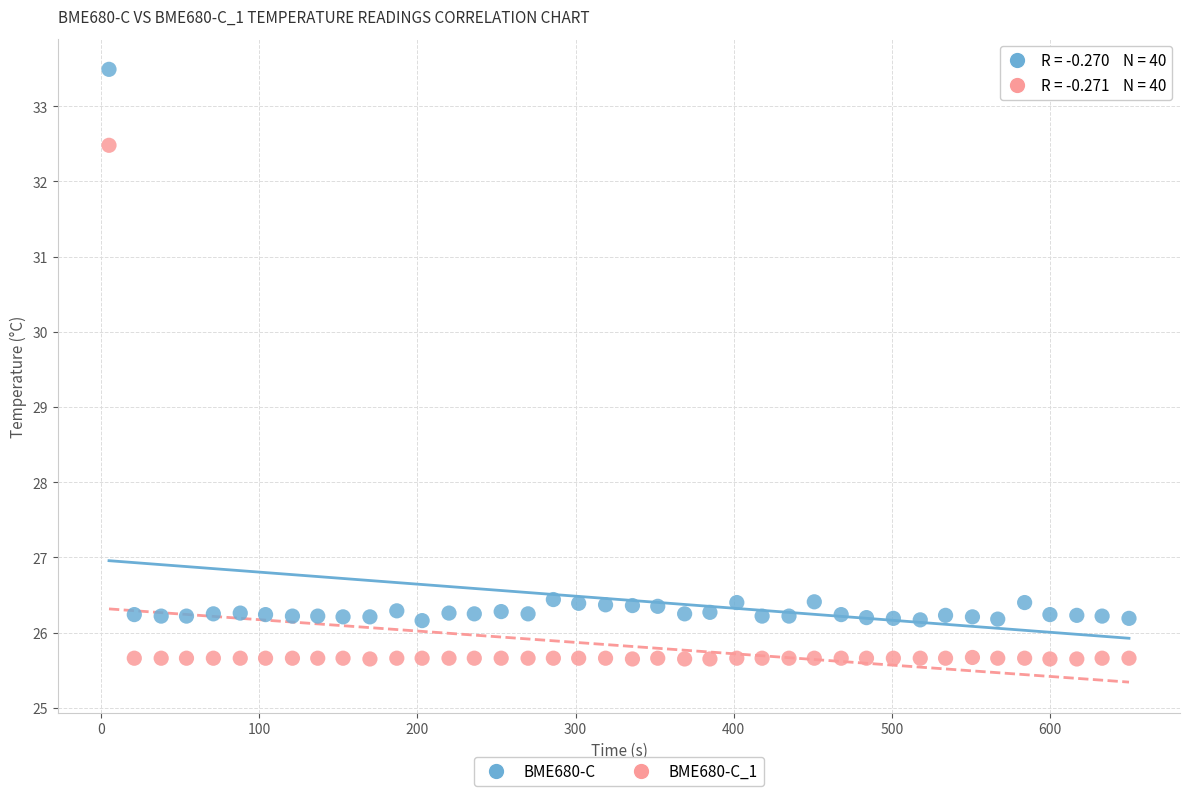

Which series contains the highest Y value?

BME680-C